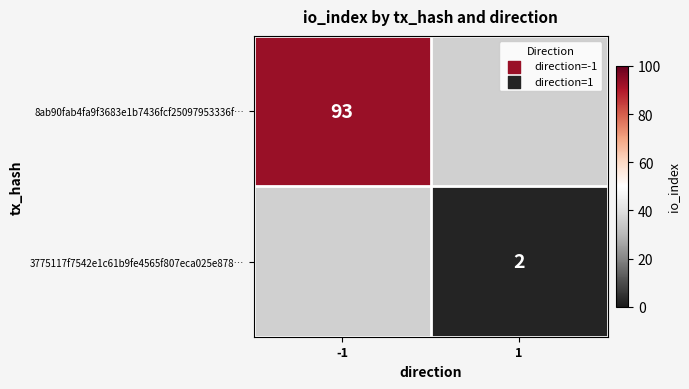

At how many categories does at least one series exceed 0?

2